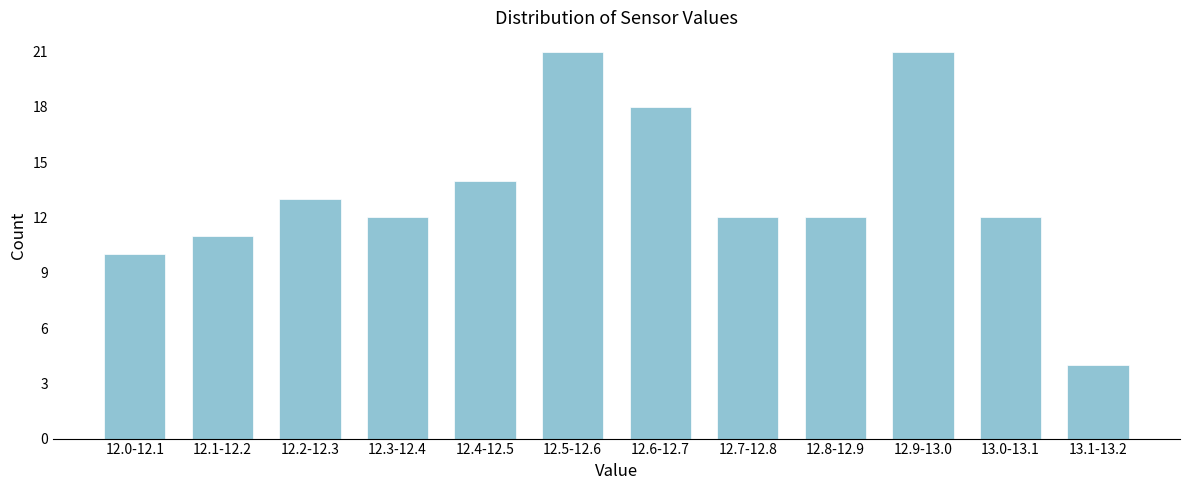

Reading left to right, what are all the values shown in this chart?

10	11	13	12	14	21	18	12	12	21	12	4